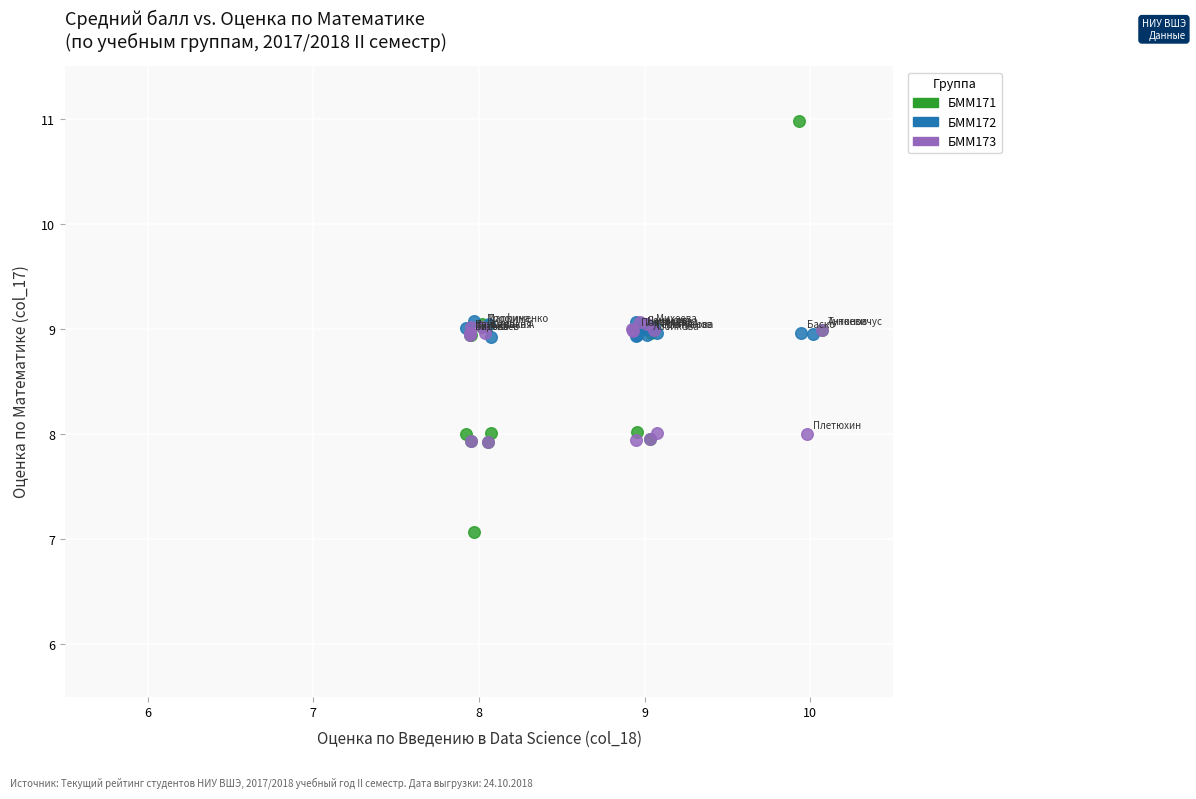

What are all the series names shown in the legend?

БММ171, БММ172, БММ173